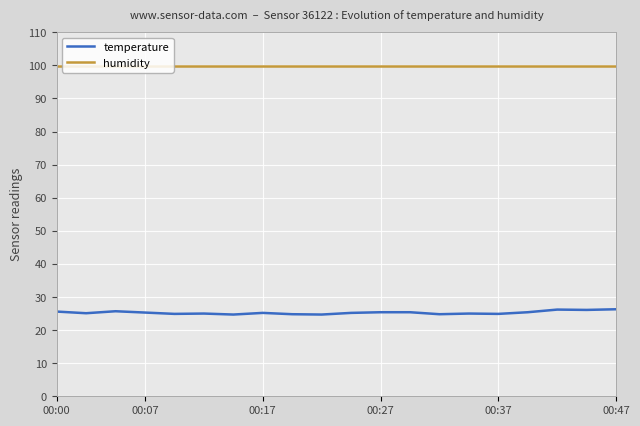

List the series in order of their peak value, lowest first.

temperature, humidity